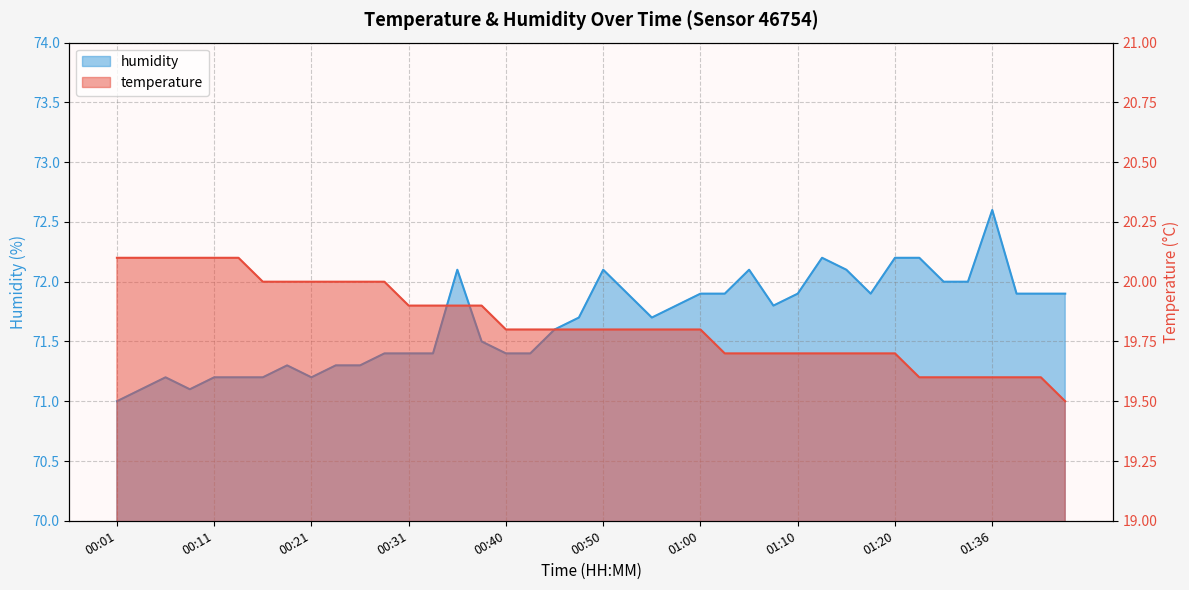

What is the sum of all temperature values?

793.1